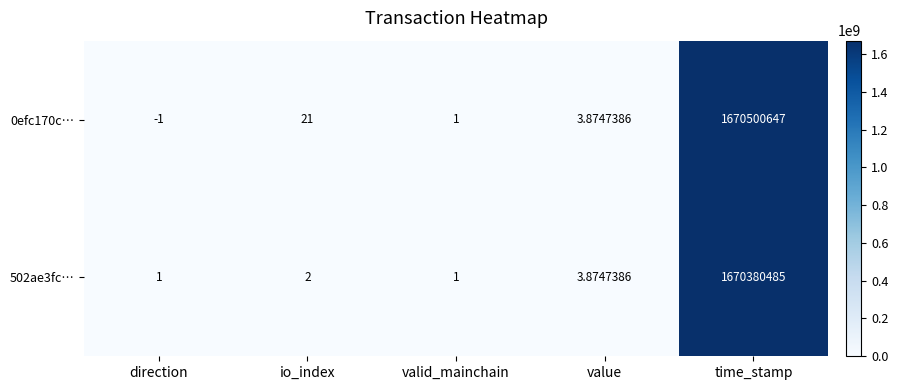

At which category is the sum across all series the highest?

time_stamp